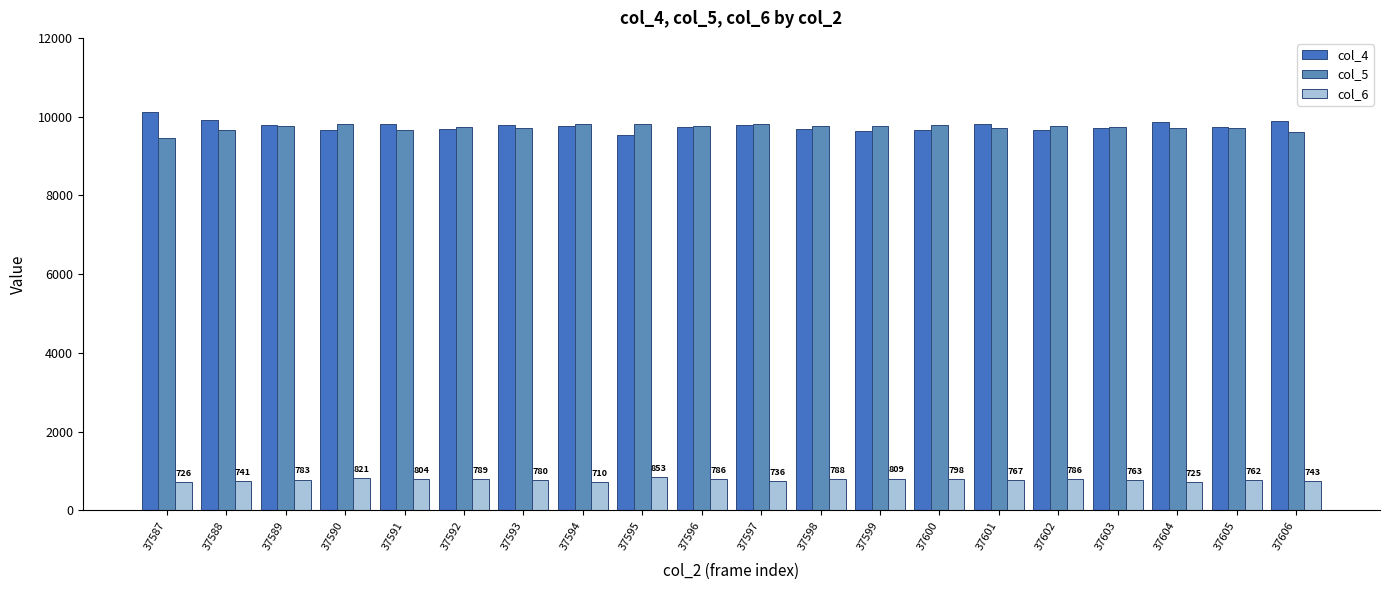

Read the col_6 value at 37588, to the nearest 5.

740